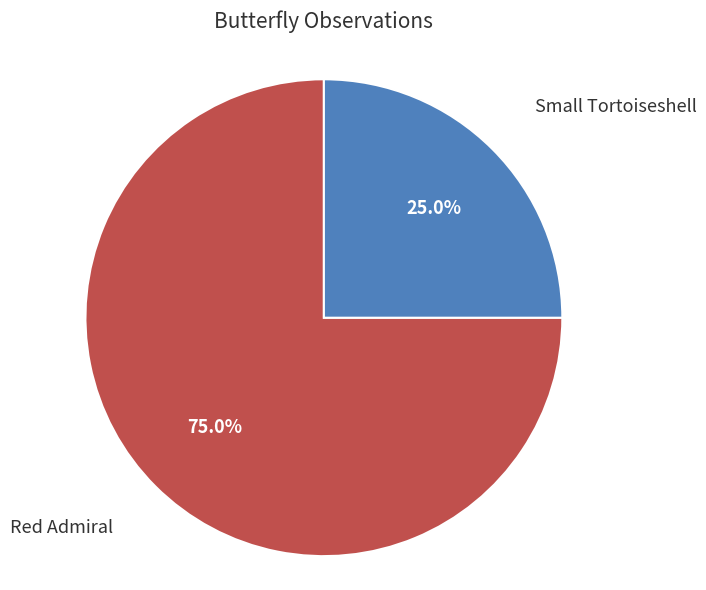

Combined, what portion of the pie is Red Admiral and Small Tortoiseshell?

100.0%